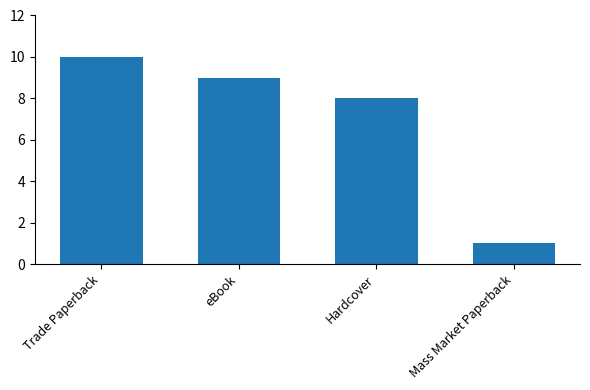

At which label does the data first exceed 9?

Trade Paperback